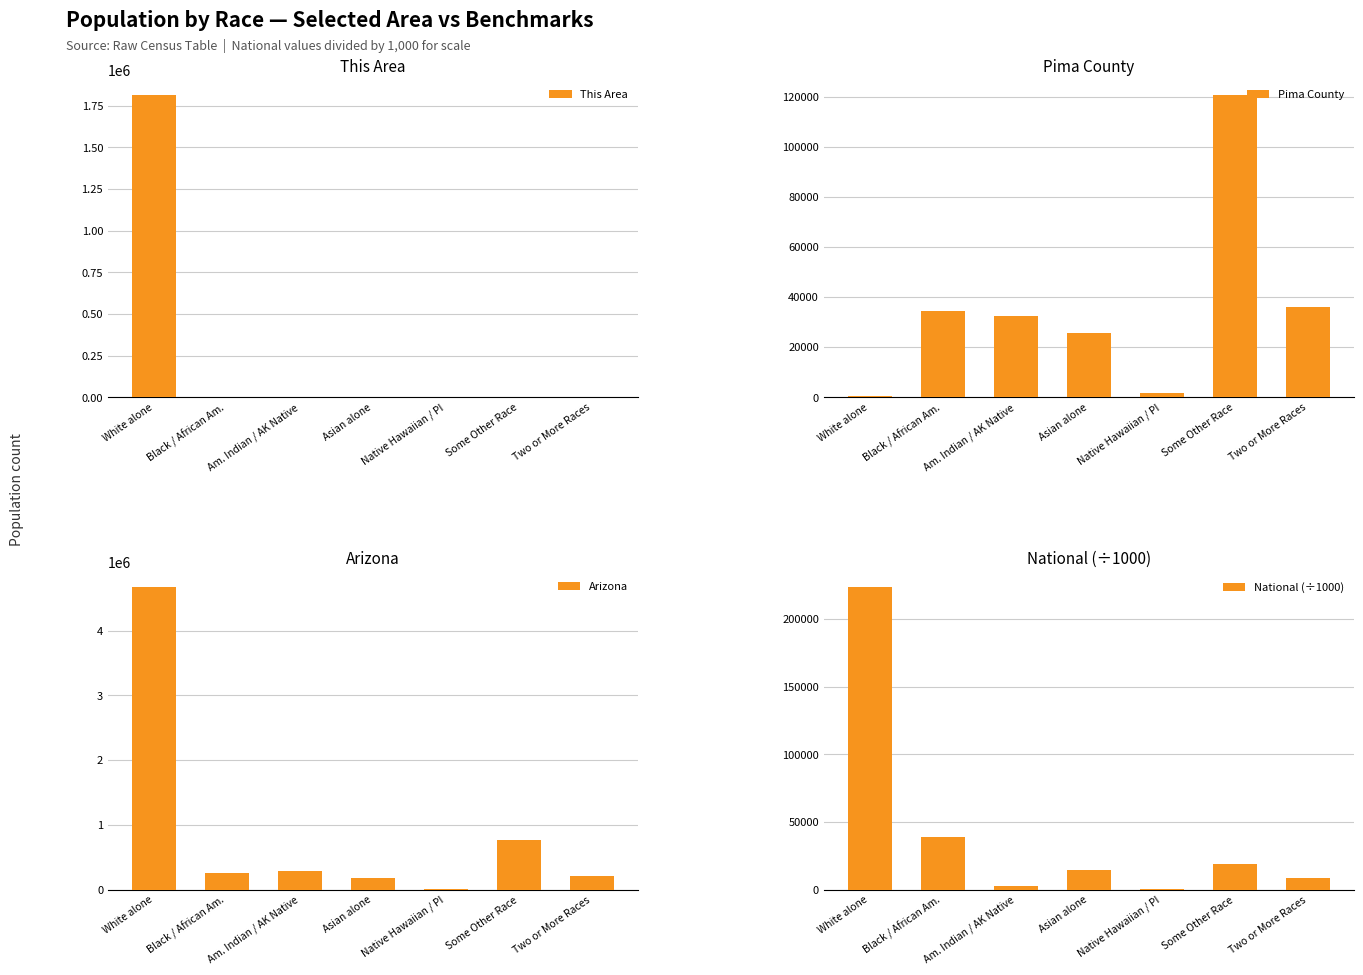

Reading right to left, what are all the values shown in this chart?

This Area: 141	1147	6	57	132	431	1814728
Pima County: 36239	120639	1624	25731	32605	34674	751
Arizona: 218300	761716	12648	176695	296529	259008	4667121
National (÷1000): 9009	19107	540	14674	2932	38929	223553